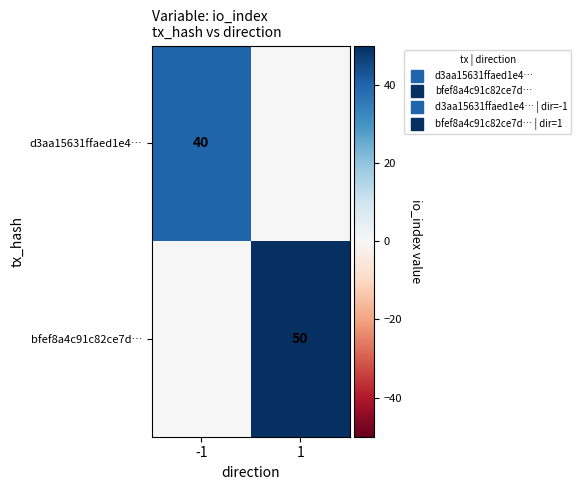

Which series has the largest total across all categories?

bfef8a4c91c82ce7d…